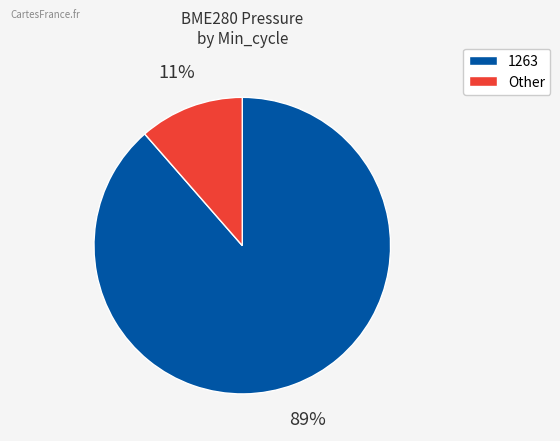

Is there any slice that represents more than half of the pie?

Yes